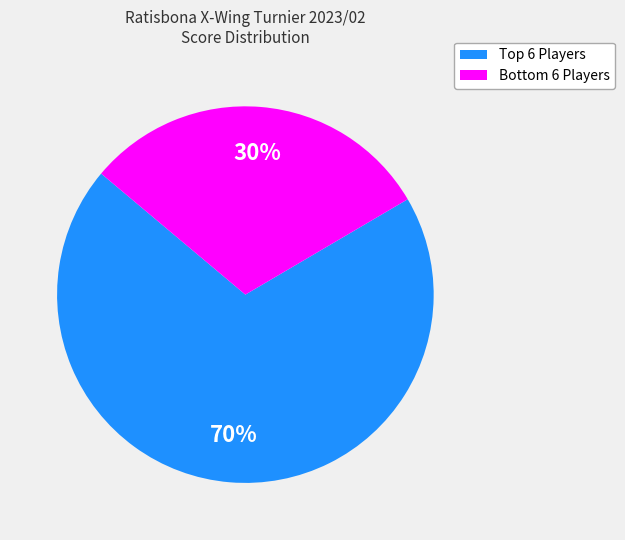

Does any single category account for the majority?

Yes